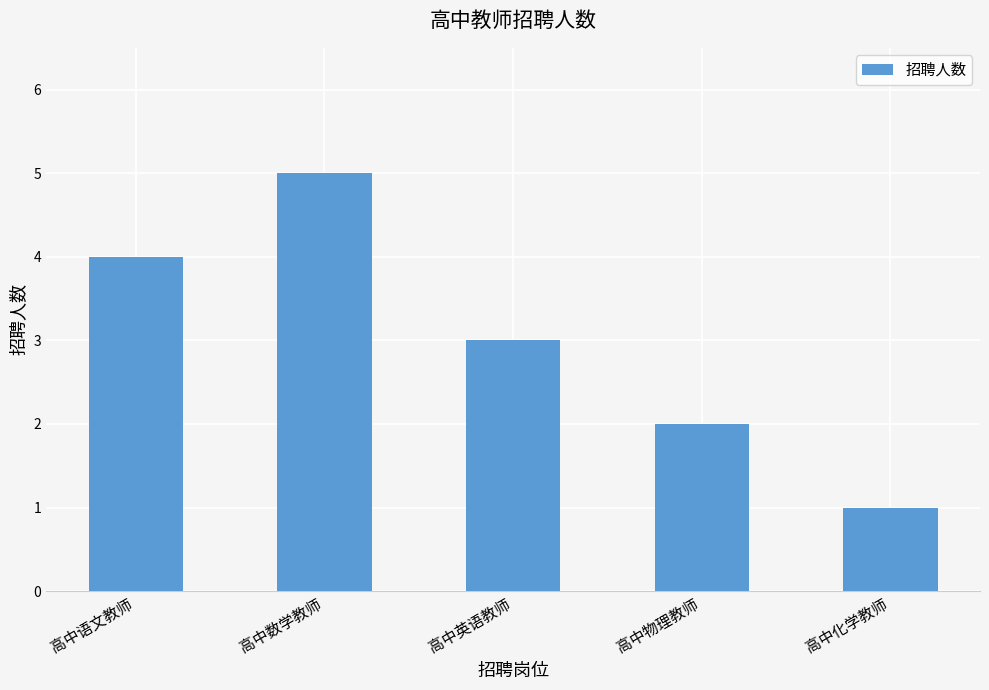

Is it true that the value at 高中数学教师 is 5?

True